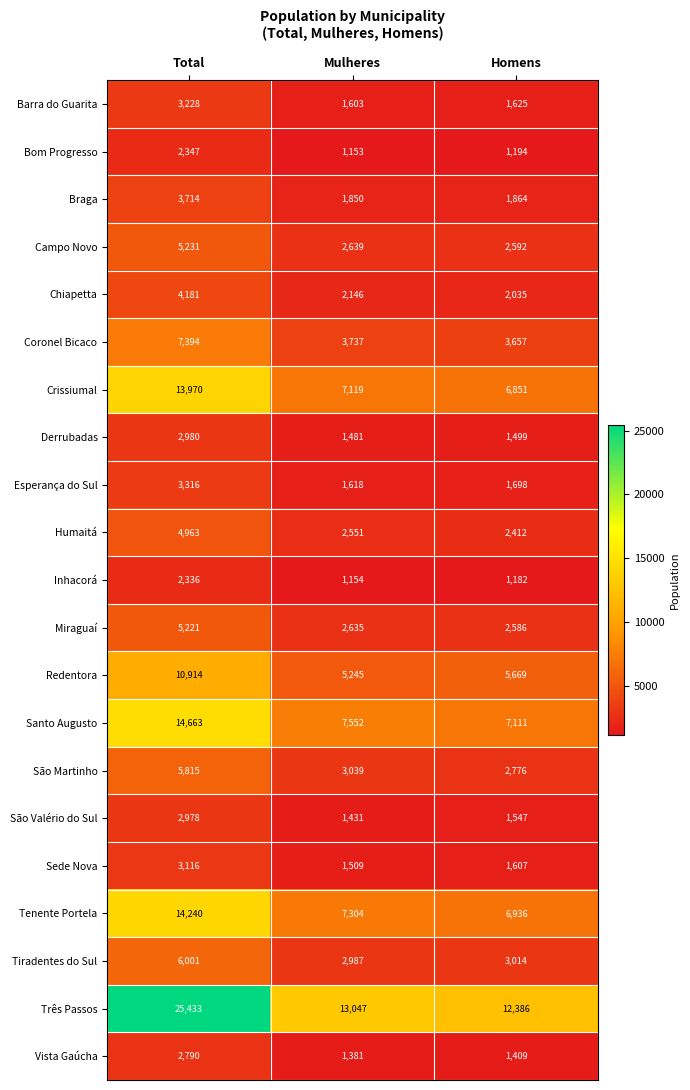

How many data points does each series have?

3